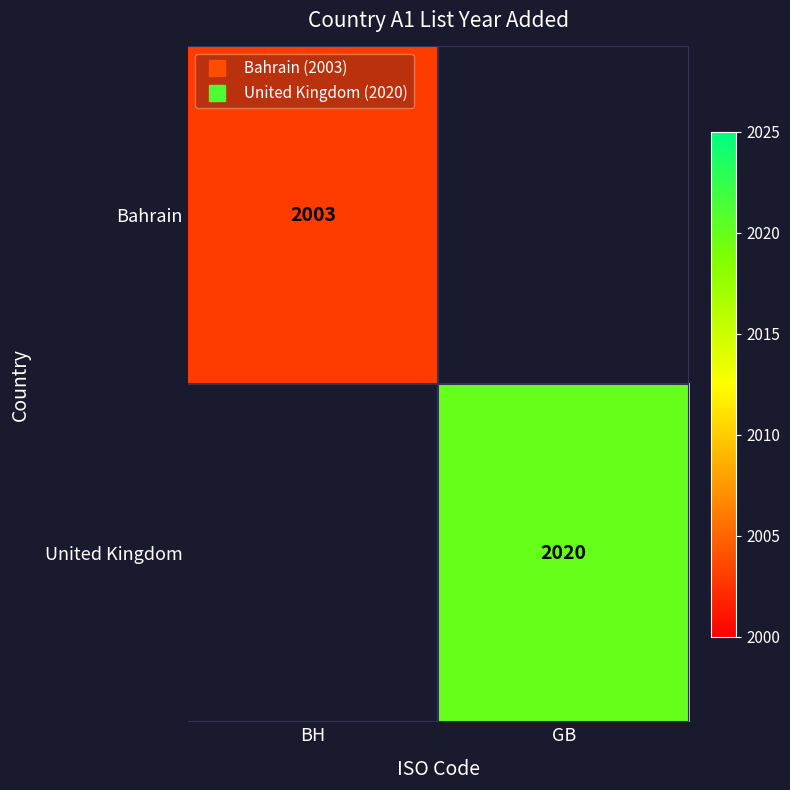

At how many categories does at least one series exceed 2003?

1